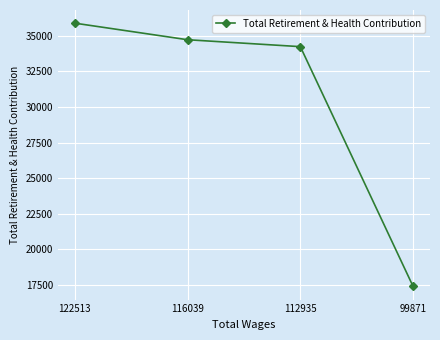

What is the value of the 2nd point from the left?

34716